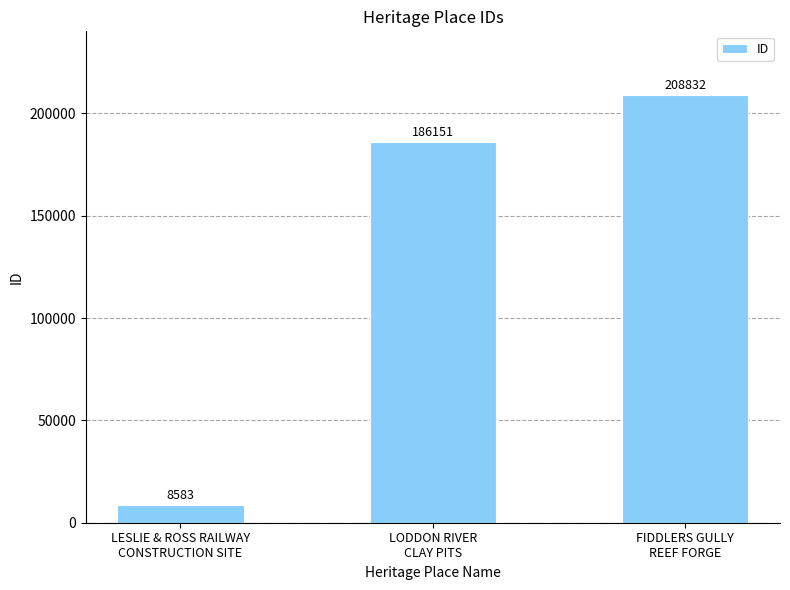

Between LESLIE & ROSS RAILWAY
CONSTRUCTION SITE and FIDDLERS GULLY
REEF FORGE, which is larger?

FIDDLERS GULLY
REEF FORGE